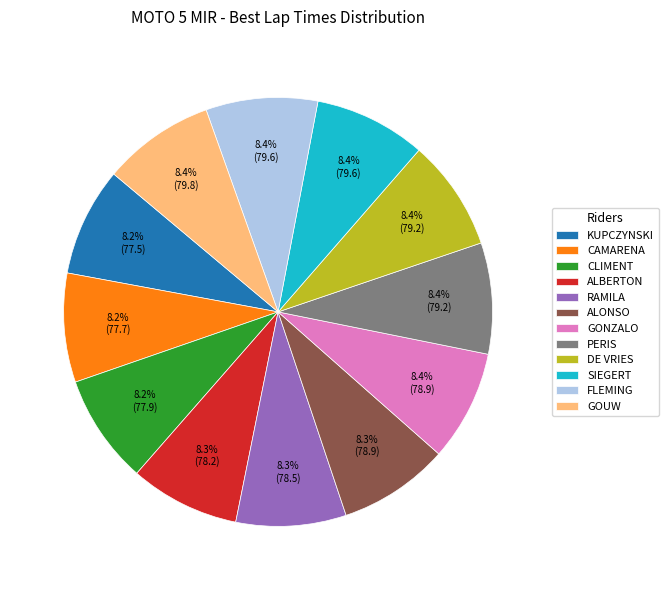

How many segments does this pie chart have?

12